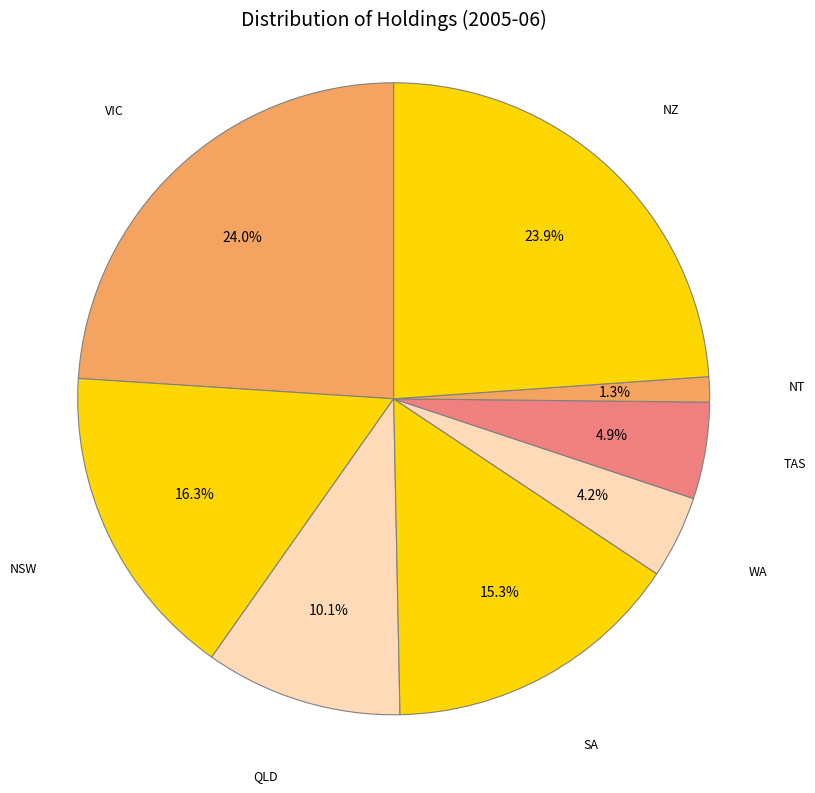

How many slices are in this pie chart?

8